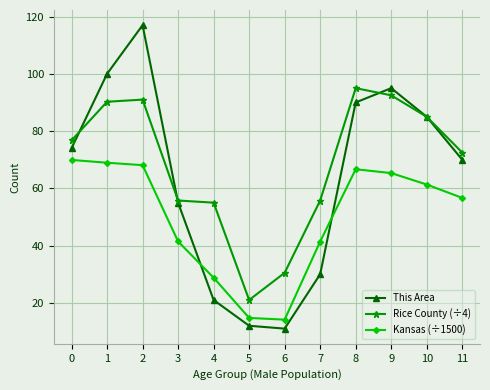

Rank the series by their average value, from highest to lowest.

Rice County (÷4), This Area, Kansas (÷1500)